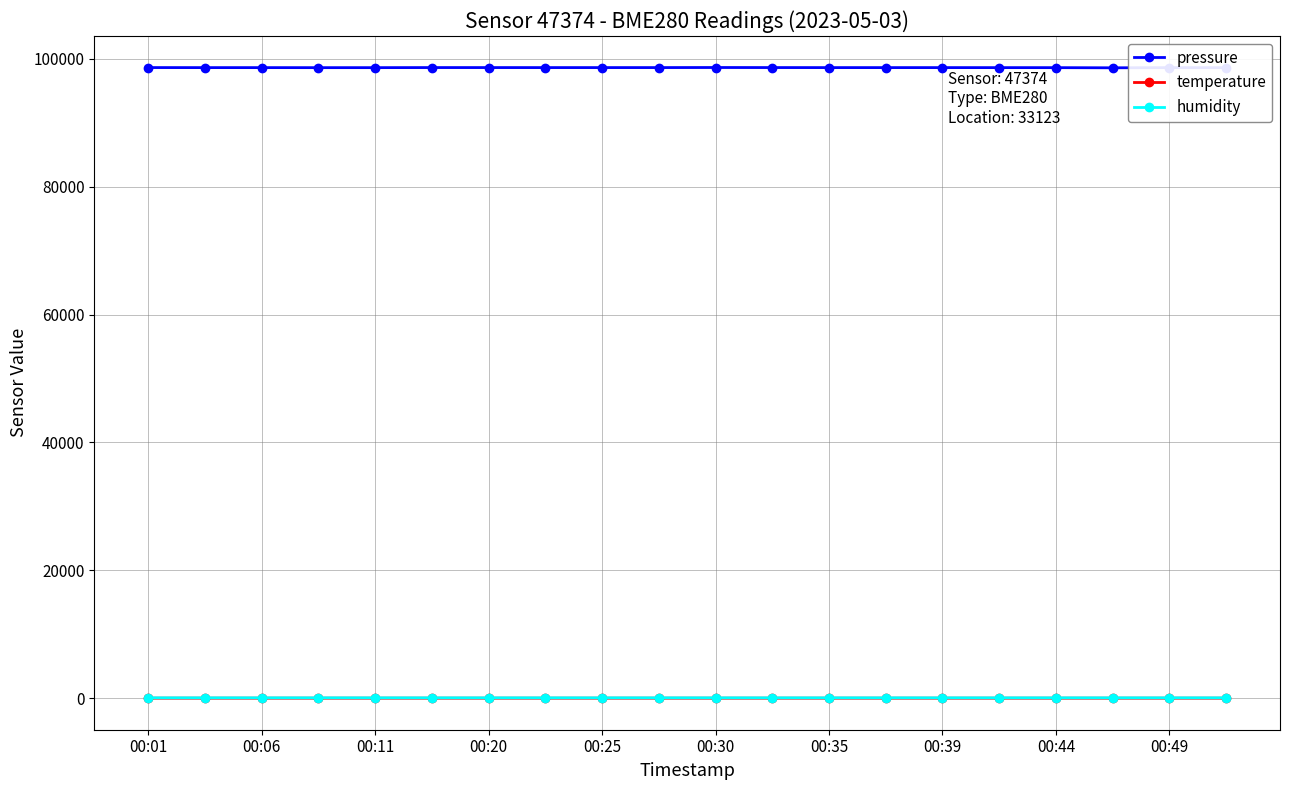

True or false: pressure has more than 0 interior local peaks.

True